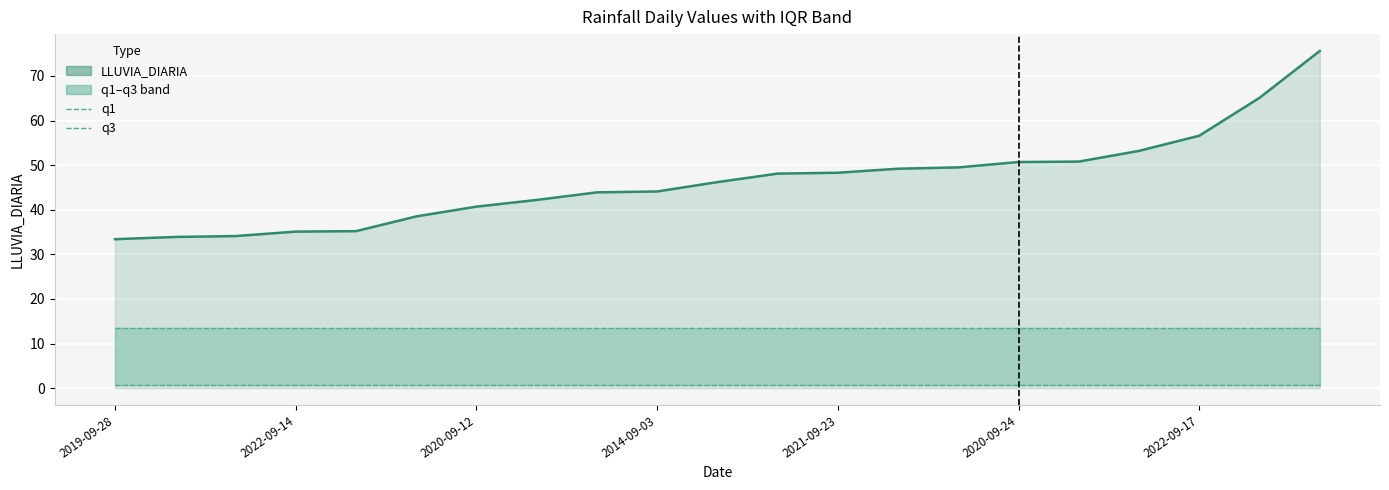

List the labels in order of q3 value, smallest first.

2019-09-28, 2022-09-14, 2020-09-12, 2014-09-03, 2021-09-23, 2020-09-24, 2022-09-17, 7, 8, 9, 10, 11, 12, 13, 14, 15, 16, 17, 18, 19, 20